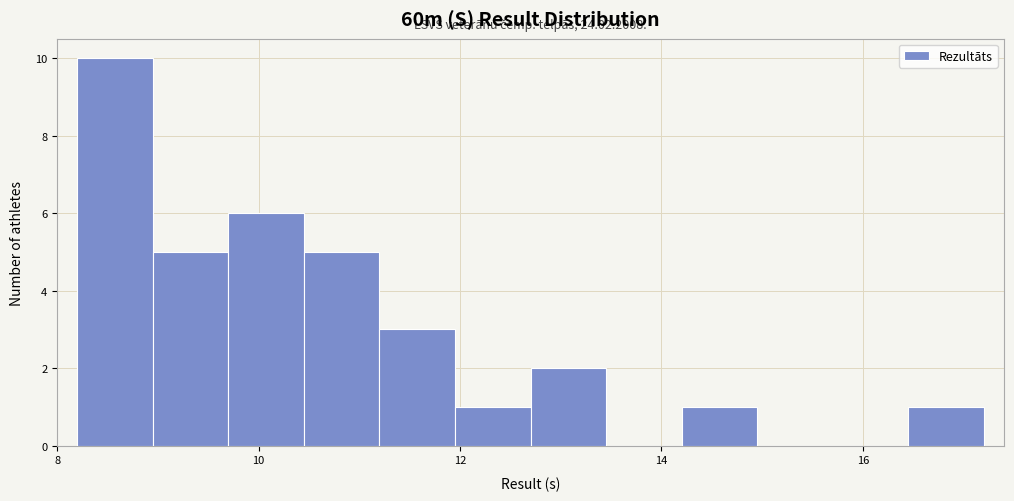

Around what value on the x-axis is the tallest bar? Give the approximate position of its centre, as read against the axis.

8.6